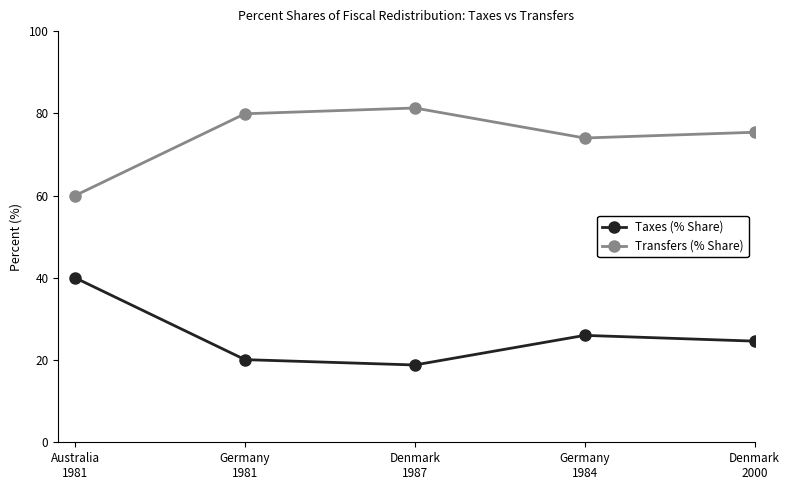

List the series in order of their peak value, highest first.

Transfers (% Share), Taxes (% Share)